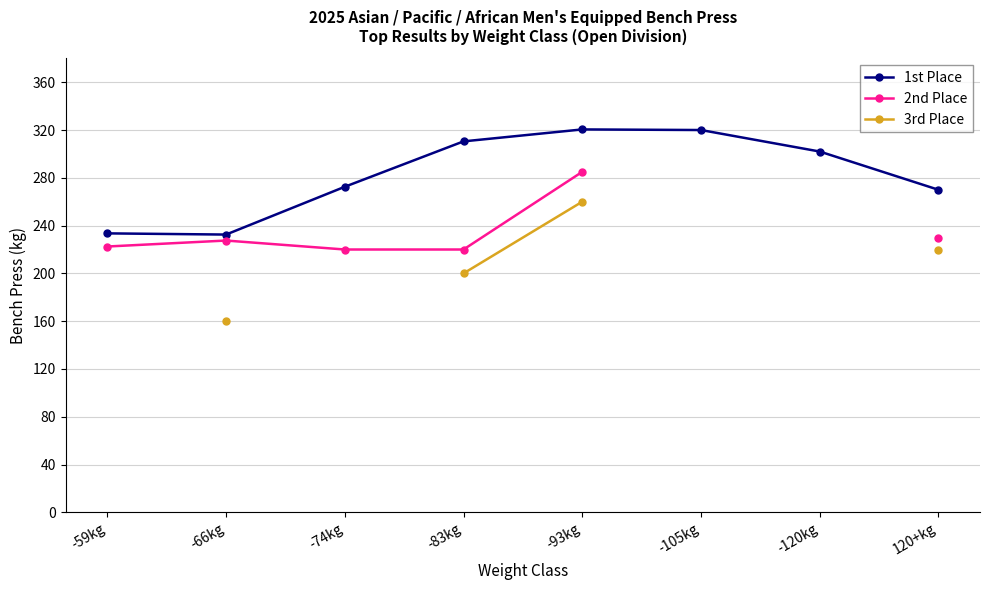

Is it true that 3rd Place equals 160.0 at -66kg?

True